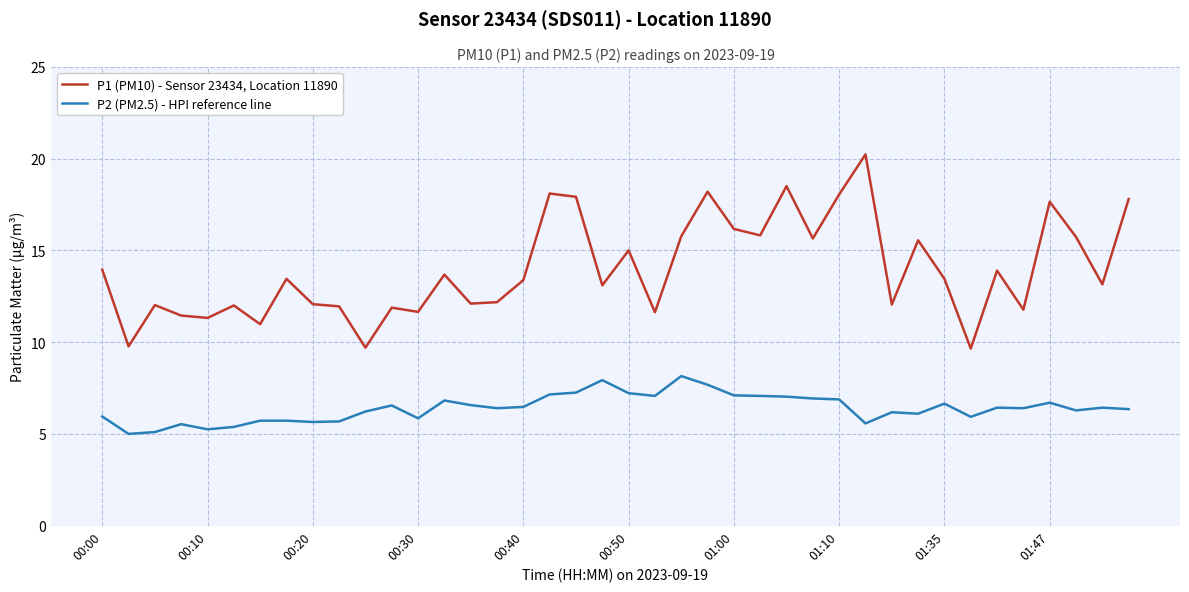

True or false: P2 (PM2.5) - HPI reference line and P1 (PM10) - Sensor 23434, Location 11890 intersect in this chart.

False